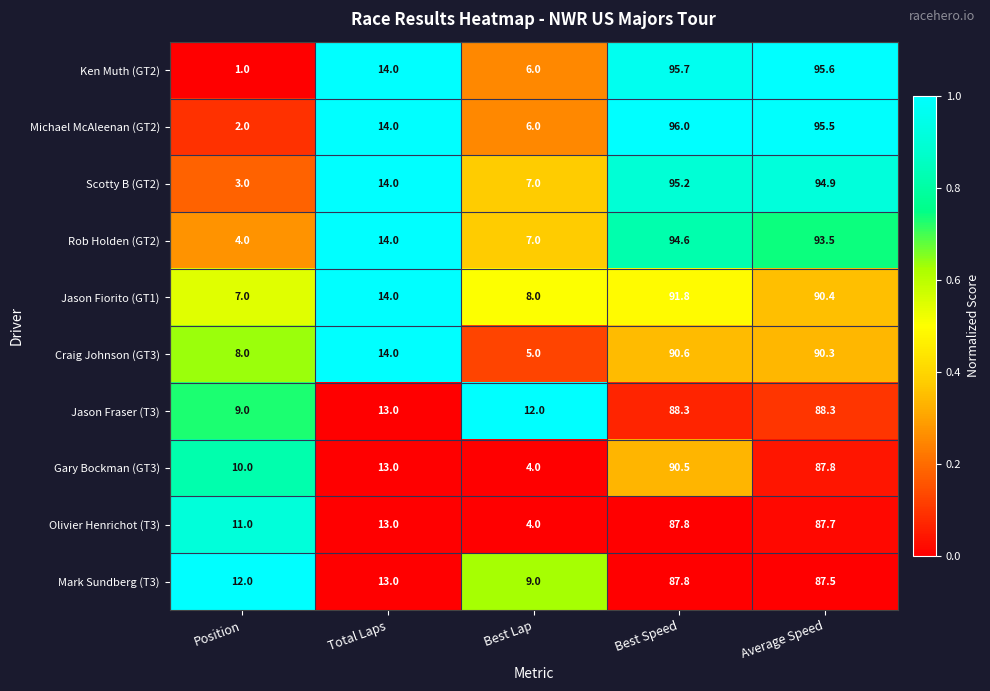

At Position, list the series in order from smallest to largest.

Ken Muth (GT2), Michael McAleenan (GT2), Scotty B (GT2), Rob Holden (GT2), Jason Fiorito (GT1), Craig Johnson (GT3), Jason Fraser (T3), Gary Bockman (GT3), Olivier Henrichot (T3), Mark Sundberg (T3)